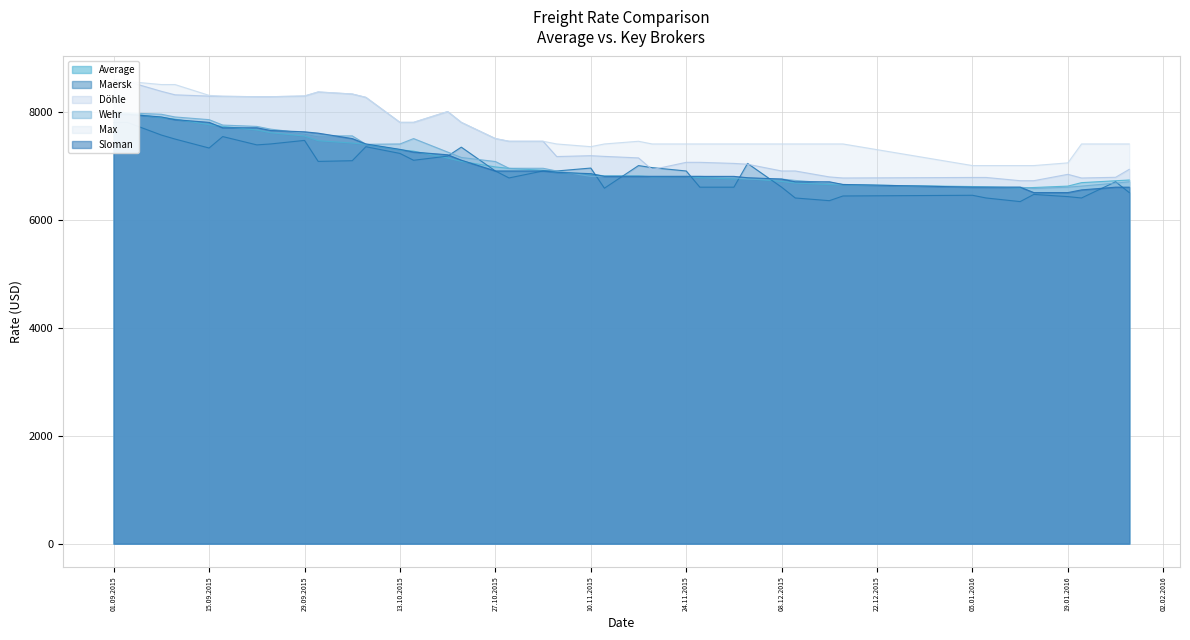

What is the sum of all Average values?

282902